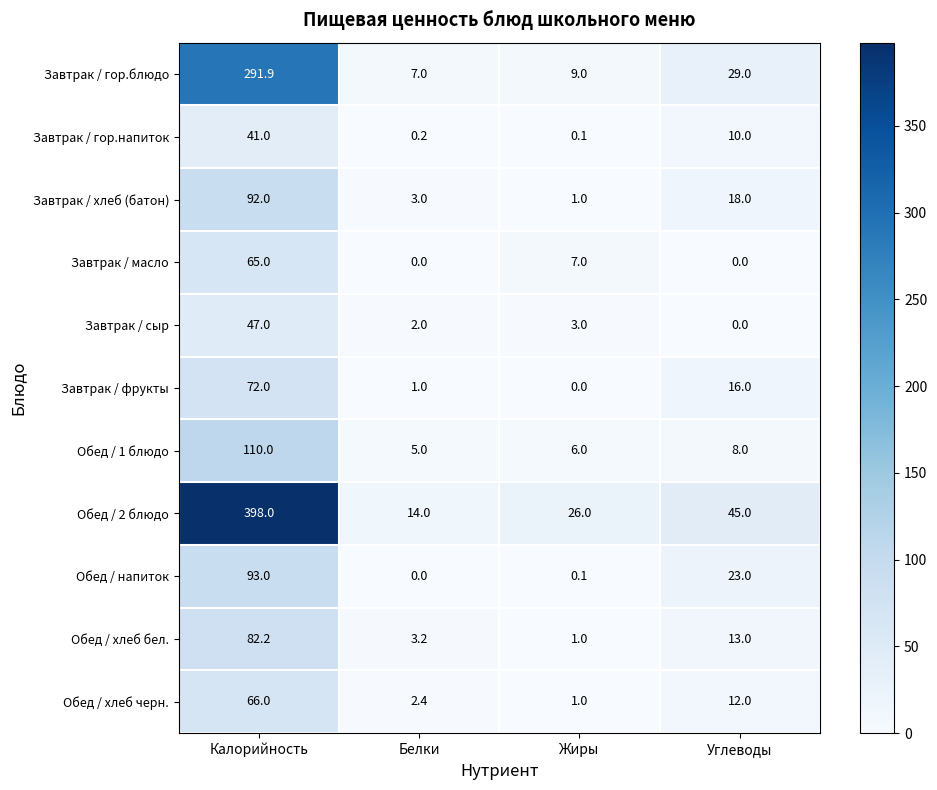

True or false: Завтрак / гор.напиток has a value of 16.3 at Калорийность.

False